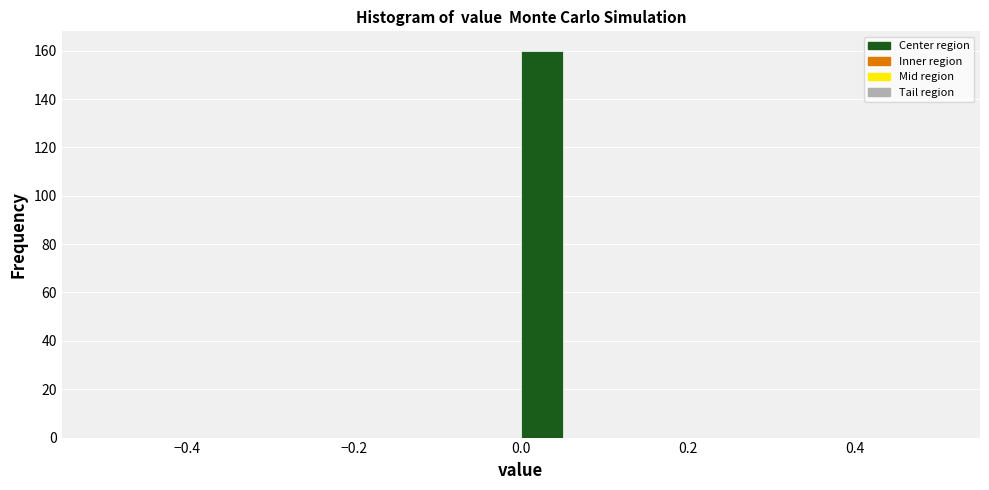

Read against the x-axis, roughly where is the centre of the tallest bar?

0.02